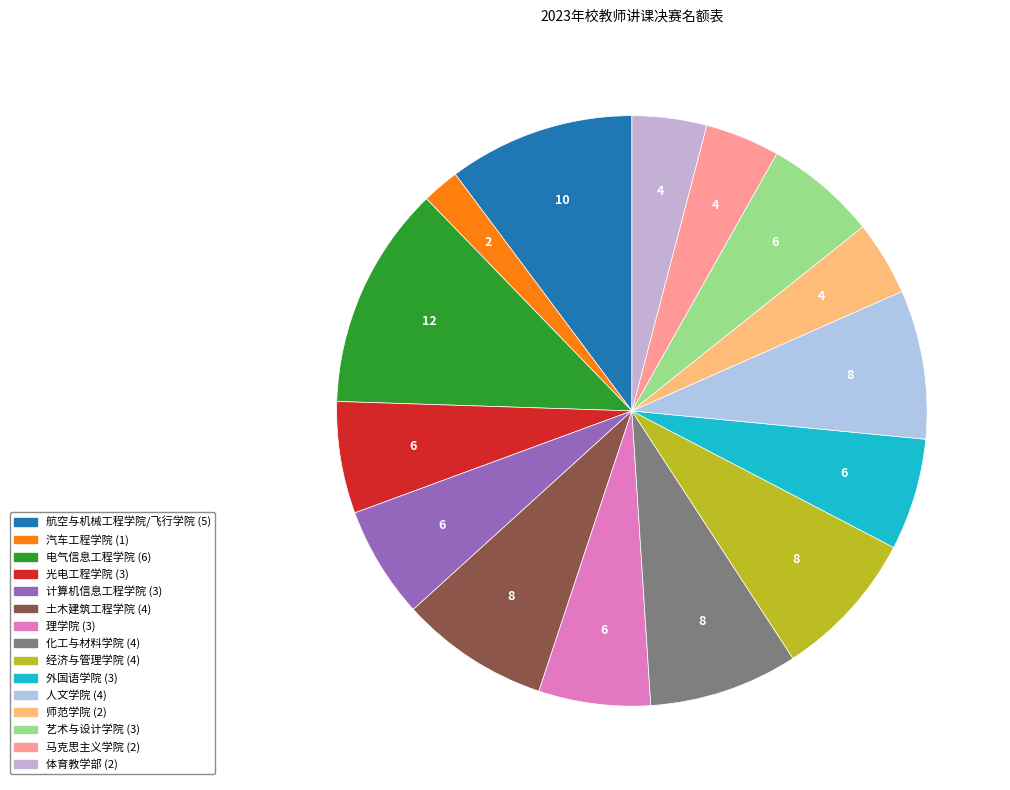

How much of the chart is everything except 汽车工程学院?

98.0%